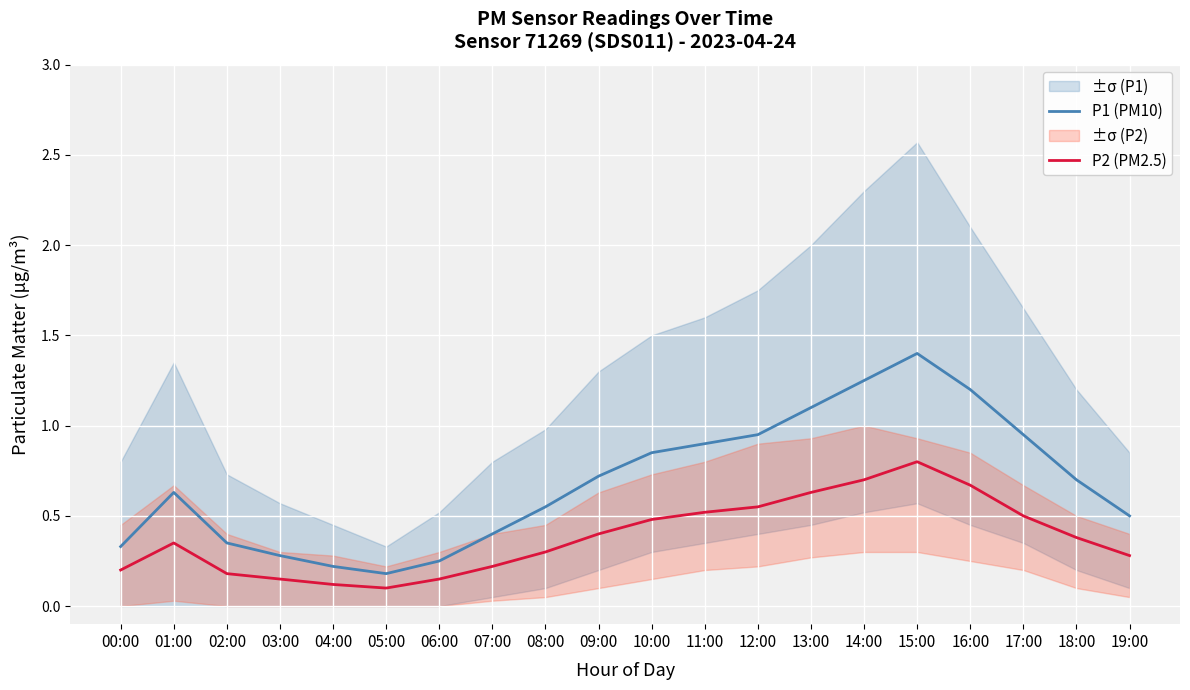

Reading left to right, transcribe all the data shown in this chart.

P1 (PM10): 0.3	0.6	0.3	0.3	0.2	0.2	0.2	0.4	0.6	0.7	0.8	0.9	0.9	1.1	1.2	1.4	1.2	0.9	0.7	0.5
P2 (PM2.5): 0.2	0.3	0.2	0.1	0.1	0.1	0.1	0.2	0.3	0.4	0.5	0.5	0.6	0.6	0.7	0.8	0.7	0.5	0.4	0.3